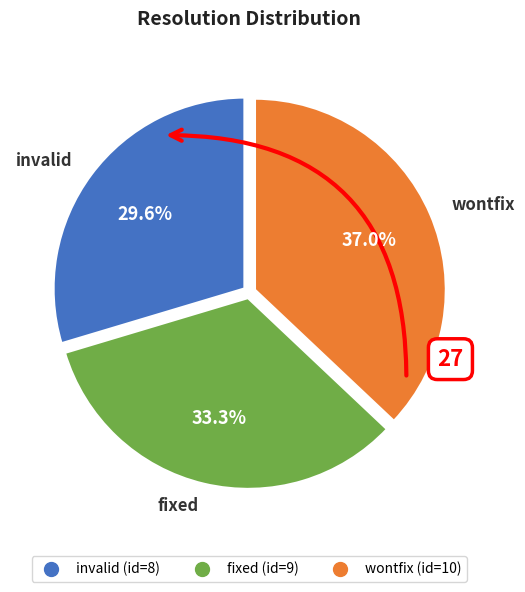

Which has a higher value, fixed or invalid?

fixed